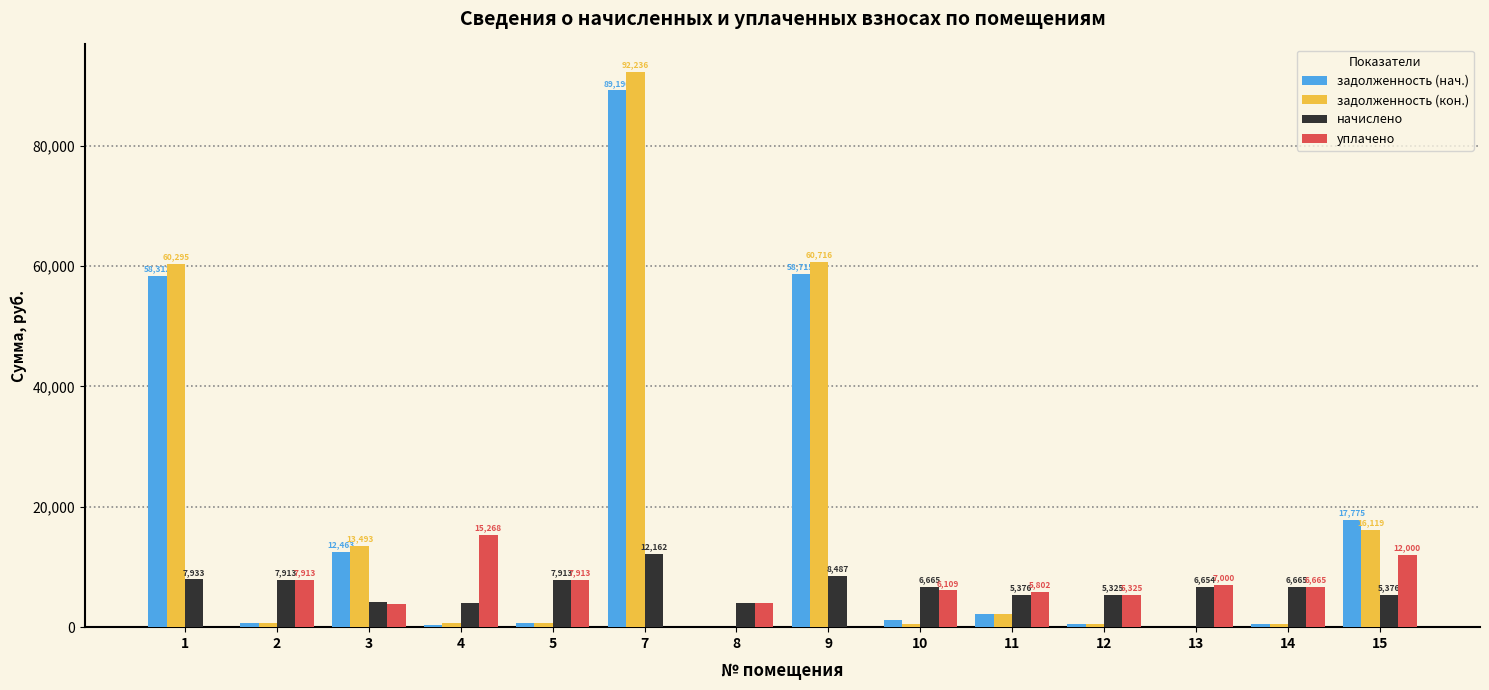

What is the greatest value displayed?

92236.9